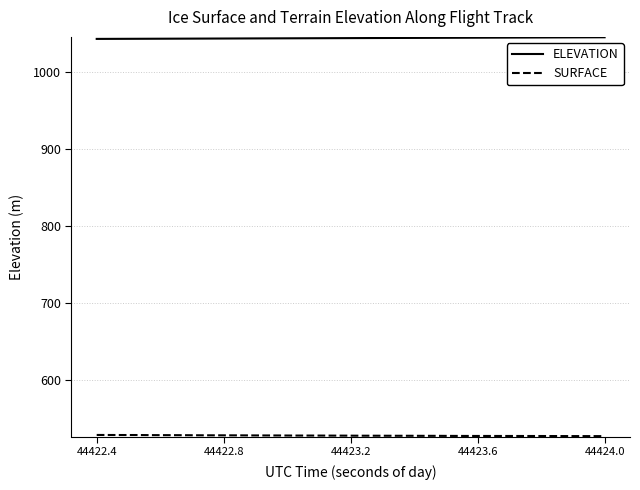

What is the minimum value shown in the chart?

527.1